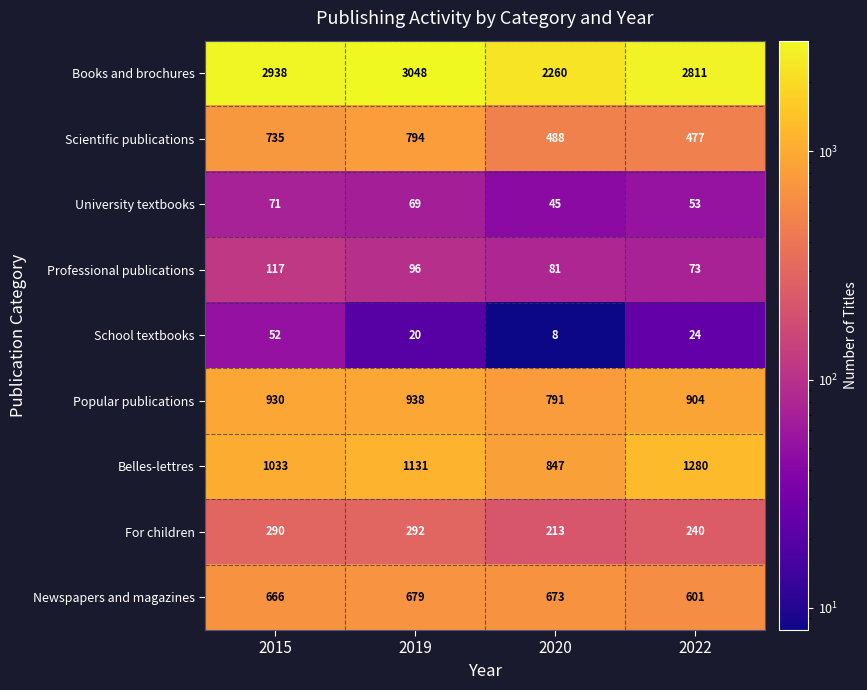

At 2022, list the series in order from largest to smallest.

Books and brochures, Belles-lettres, Popular publications, Newspapers and magazines, Scientific publications, For children, Professional publications, University textbooks, School textbooks